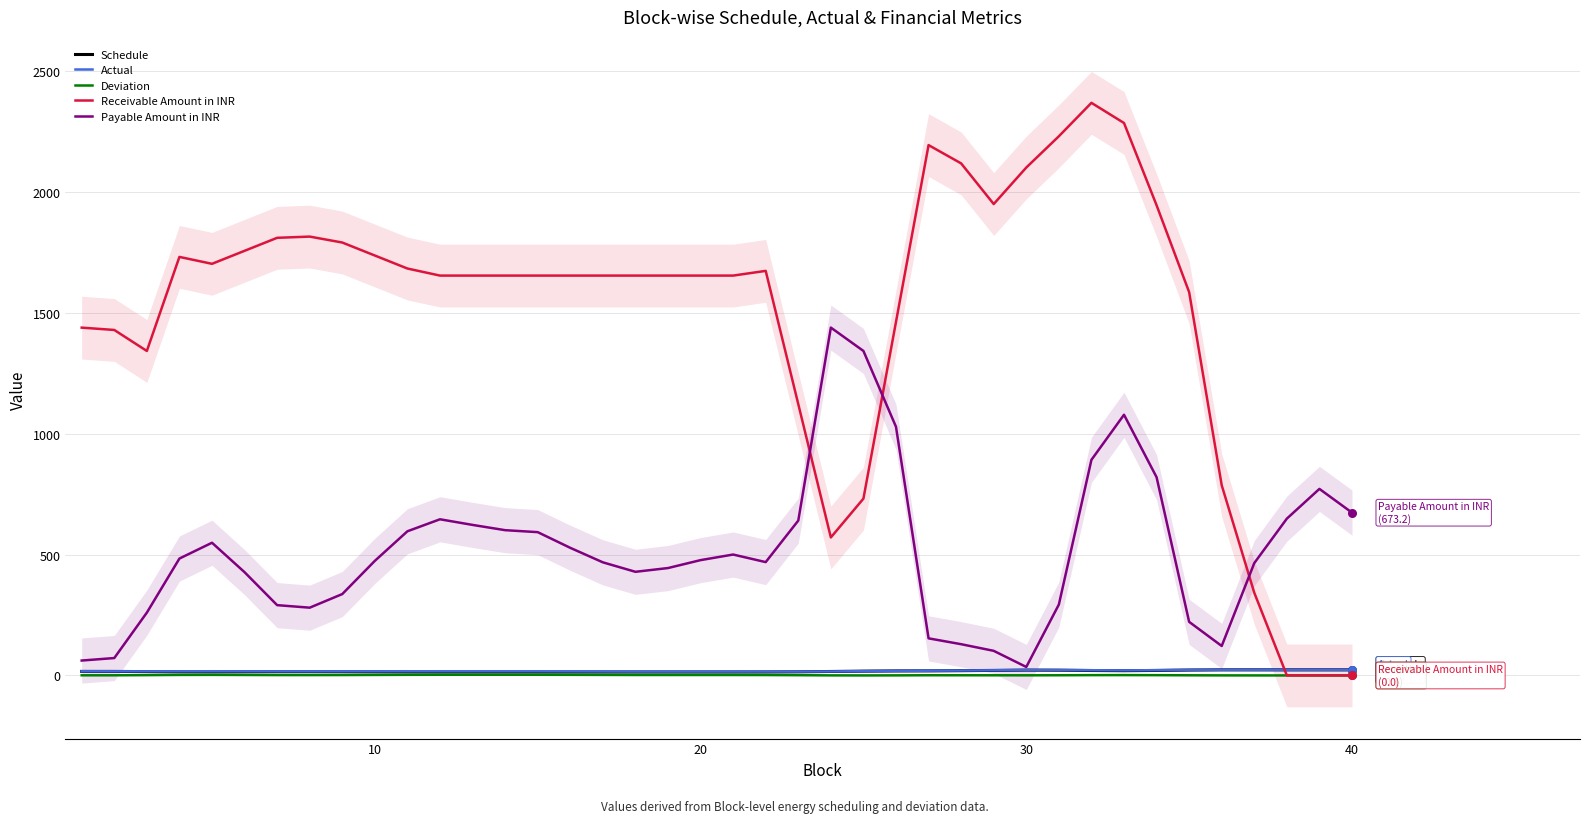

Which series has the largest total across all categories?

Receivable Amount in INR